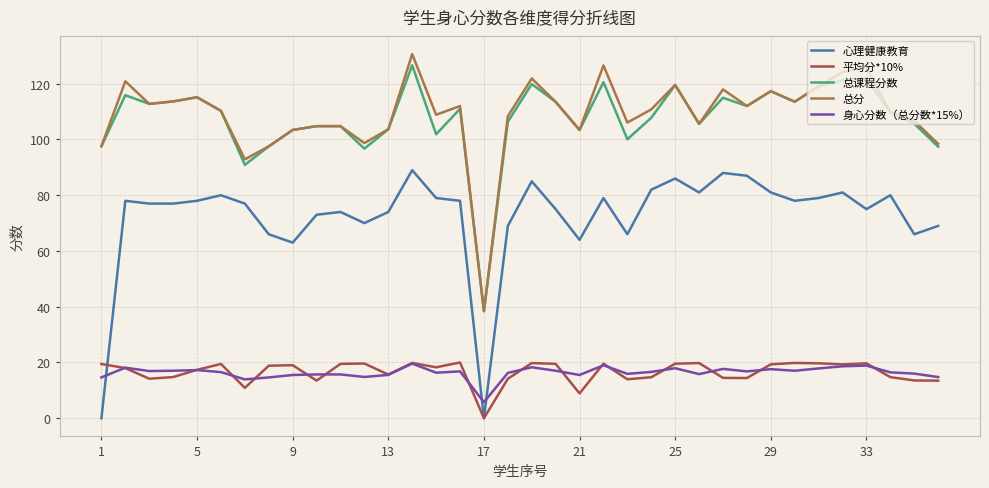

What is the minimum value for 总分?

38.4